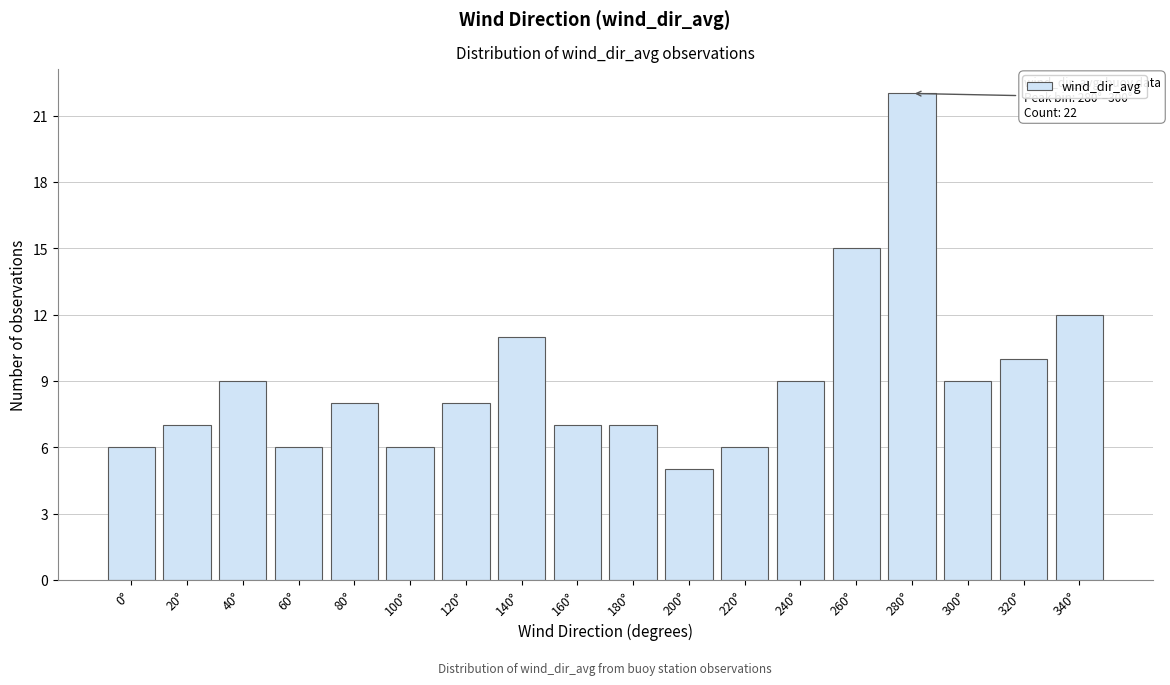

Reading left to right, transcribe all the data shown in this chart.

0°=6	20°=7	40°=9	60°=6	80°=8	100°=6	120°=8	140°=11	160°=7	180°=7	200°=5	220°=6	240°=9	260°=15	280°=22	300°=9	320°=10	340°=12